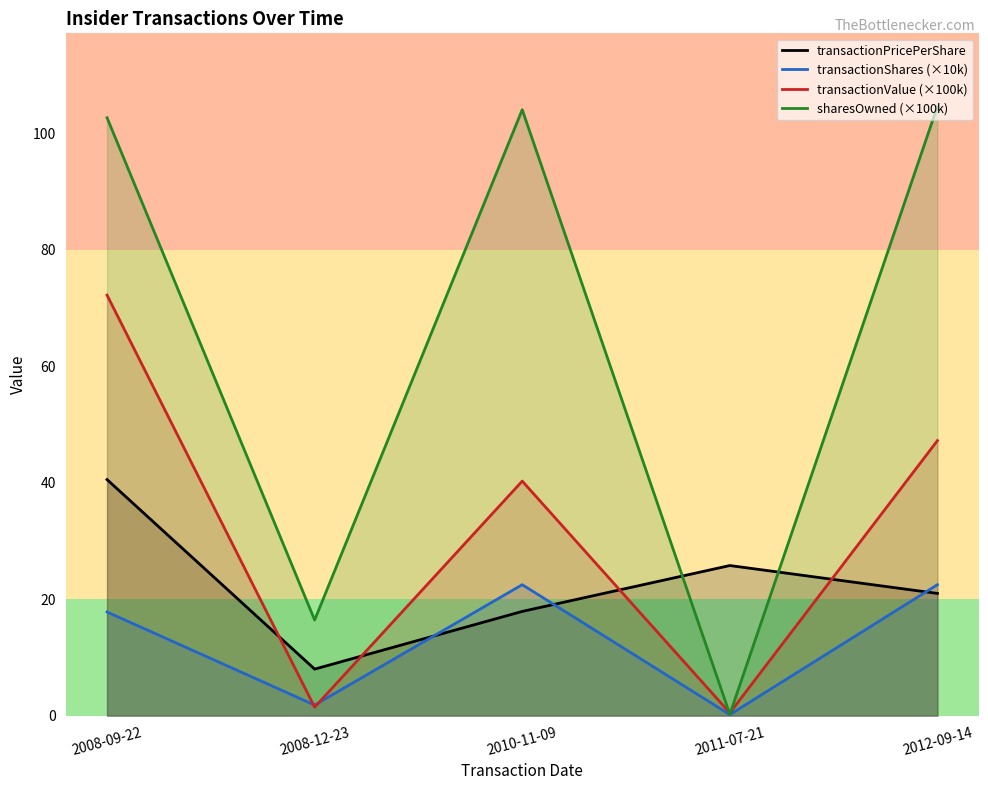

List the labels in order of transactionShares (×10k) value, largest first.

2010-11-09, 2012-09-14, 2008-09-22, 2008-12-23, 2011-07-21